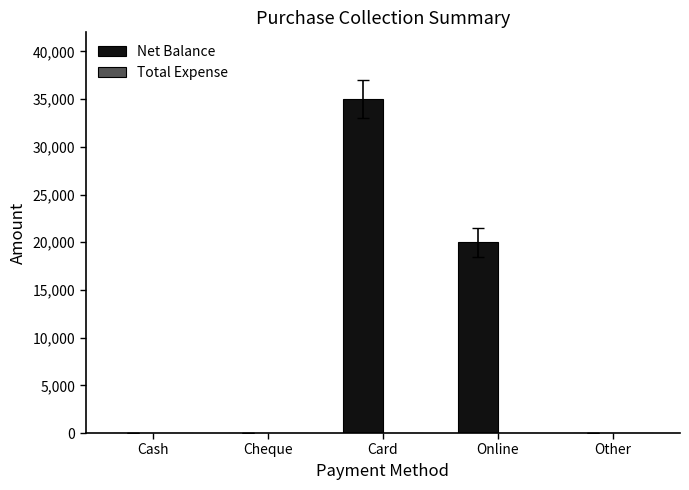

Where is the data nearest to the value 17500?

Online